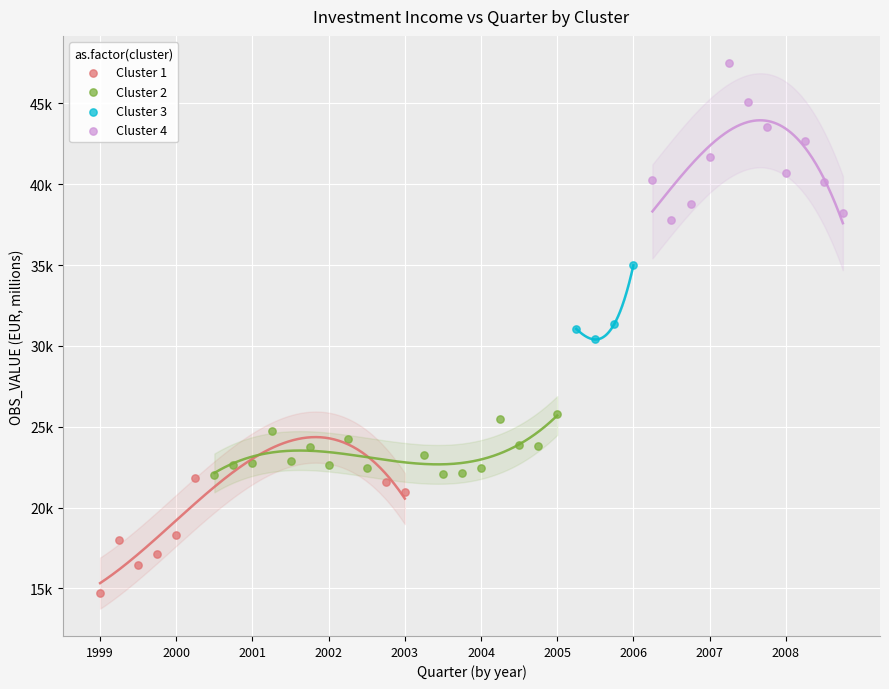

What are all the series names shown in the legend?

Cluster 1, Cluster 2, Cluster 3, Cluster 4